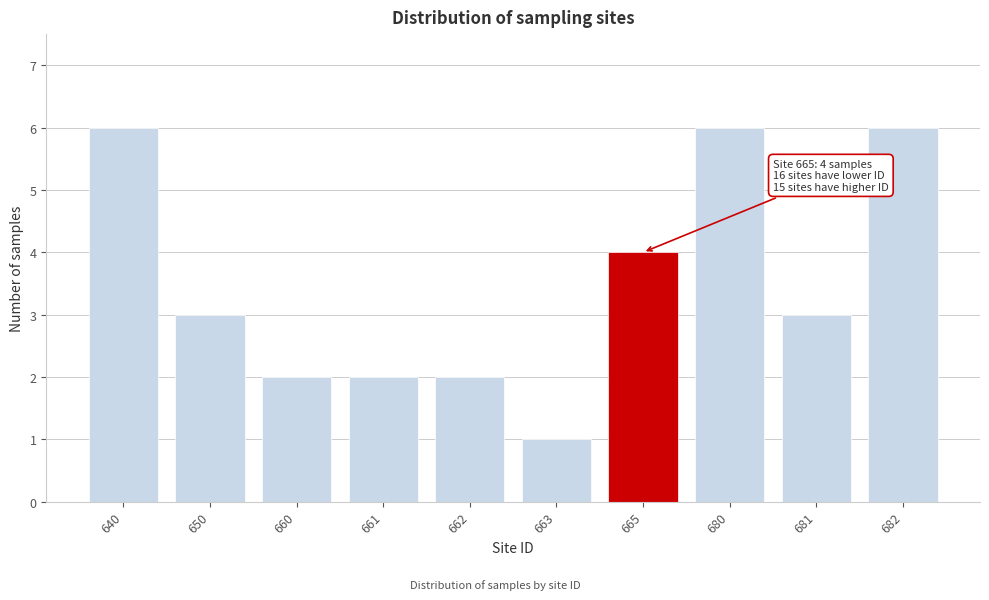

Reading right to left, list all the values displayed in this chart.

6	3	6	4	1	2	2	2	3	6